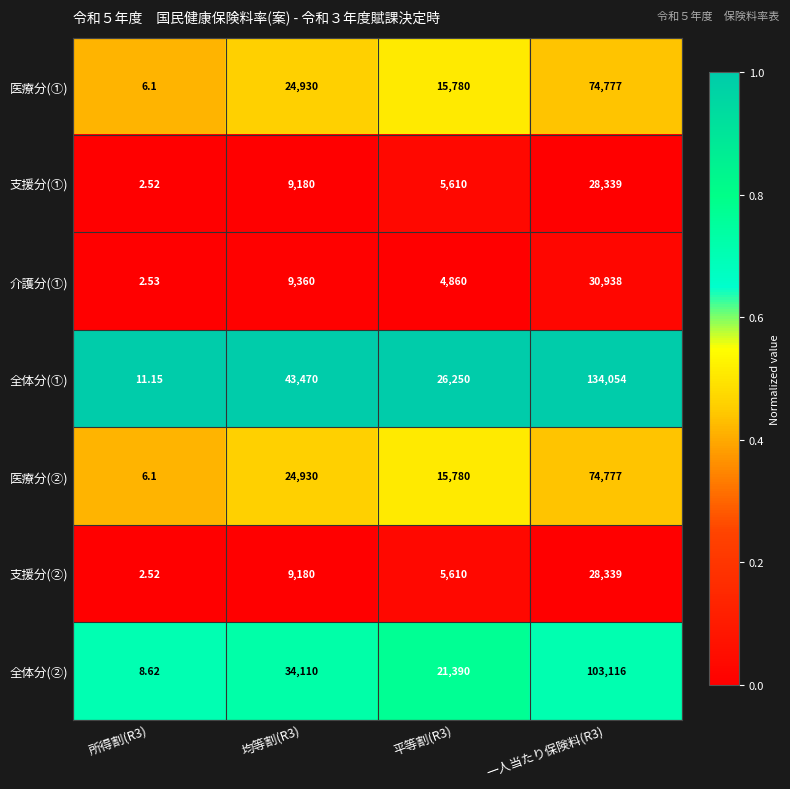

Which series has the widest spread of values?

全体分(①)